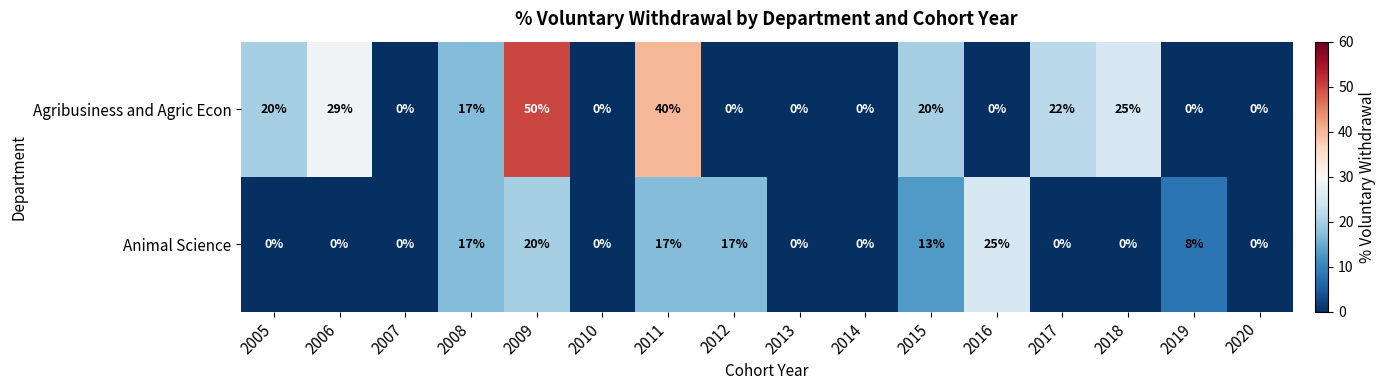

List the series in order of their peak value, lowest first.

Animal Science, Agribusiness and Agric Econ